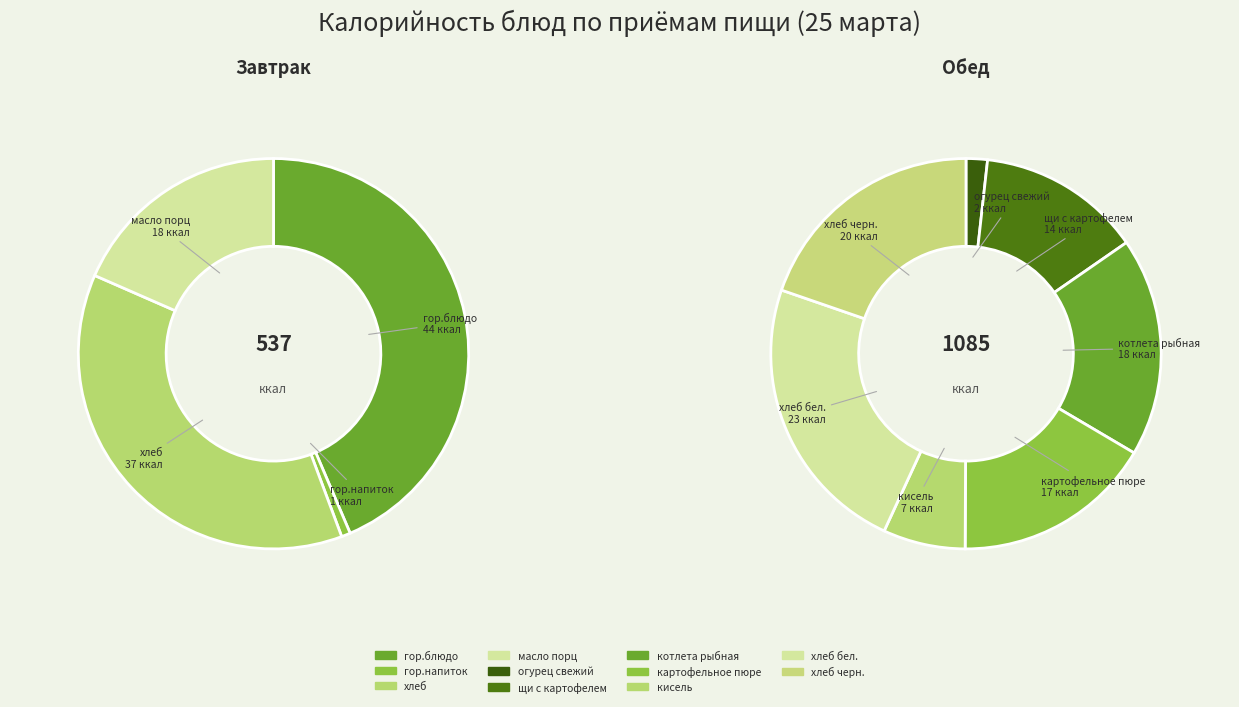

Rank the categories by value from lowest to highest.

гор.напиток, огурец свежий, кисель, масло порц, щи с картофелем, картофельное пюре, котлета рыбная, хлеб, хлеб черн., гор.блюдо, хлеб бел.